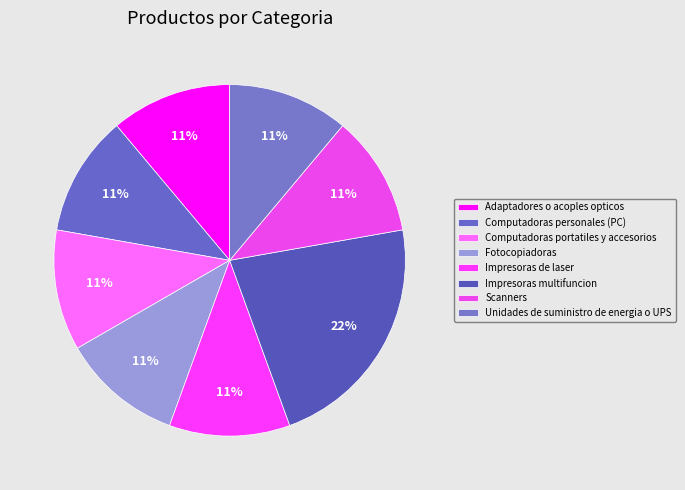

How many slices are in this pie chart?

8